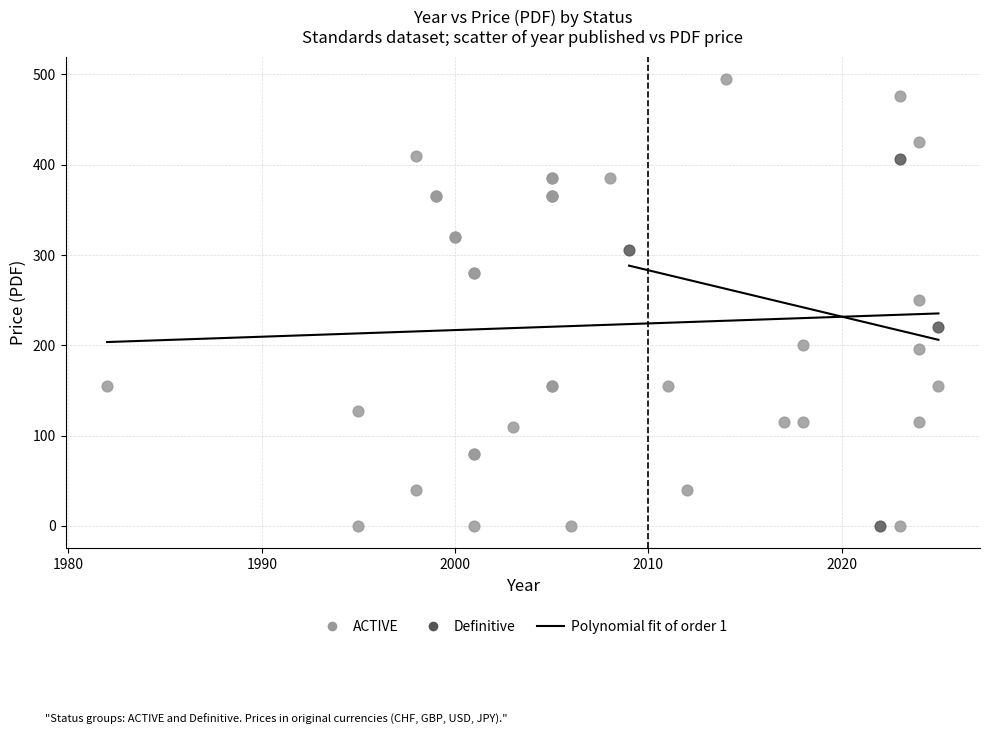

Which series has the largest Y range (max minus min)?

ACTIVE